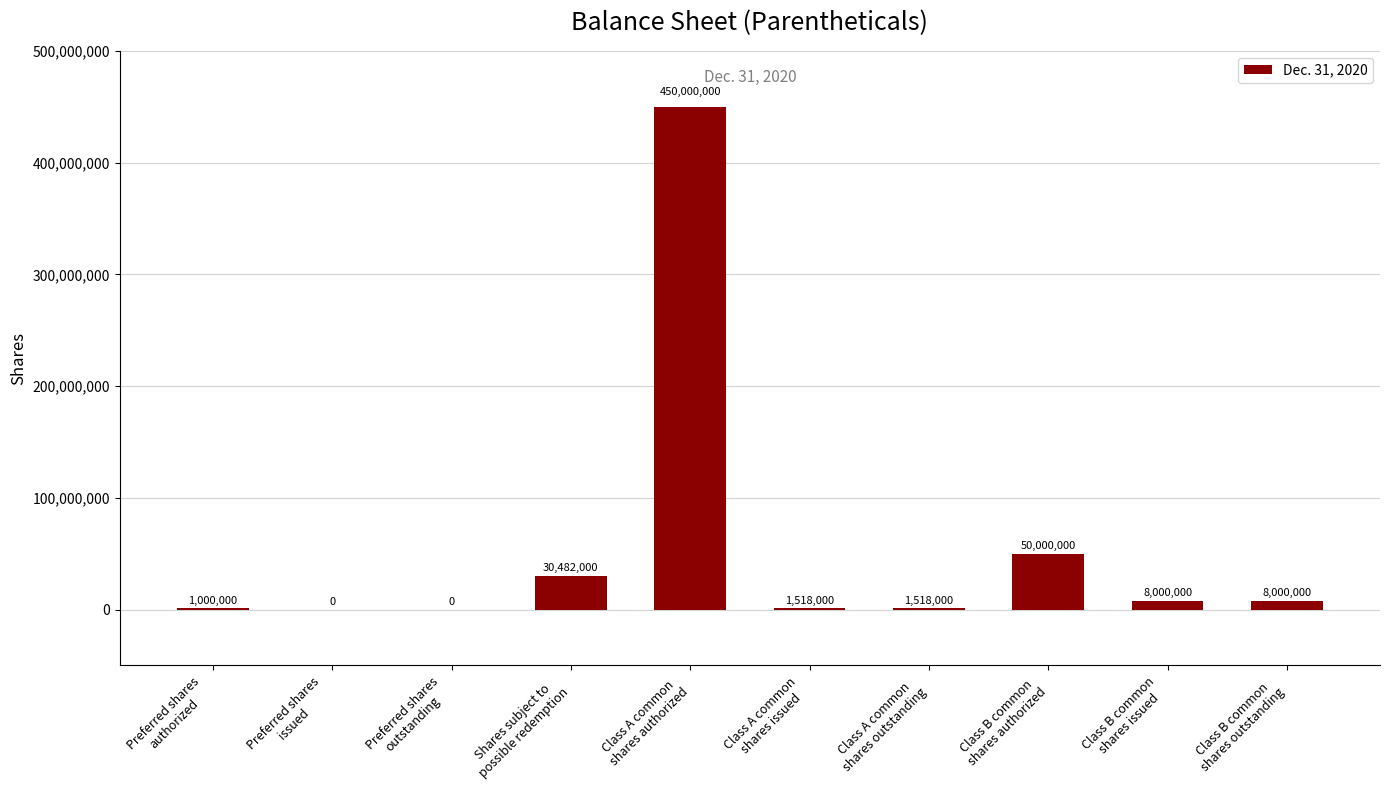

Reading left to right, extract all data points from this chart.

Preferred shares
authorized=1000000	Preferred shares
issued=0	Preferred shares
outstanding=0	Shares subject to
possible redemption=30482000	Class A common
shares authorized=450000000	Class A common
shares issued=1518000	Class A common
shares outstanding=1518000	Class B common
shares authorized=50000000	Class B common
shares issued=8000000	Class B common
shares outstanding=8000000